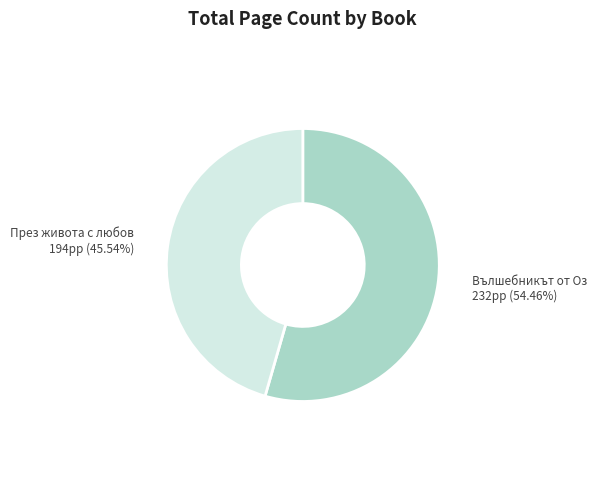

Rank the categories by value from lowest to highest.

През живота с любов (ID 14237), Вълшебникът от Оз (ID 20333)